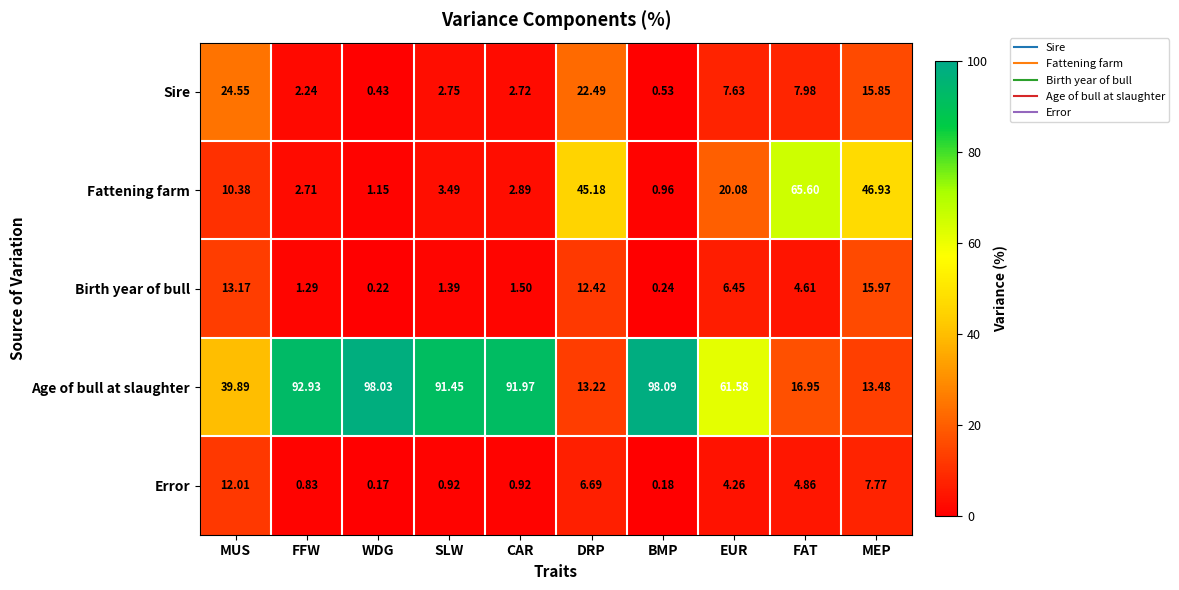

At which label does Age of bull at slaughter reach its peak?

BMP